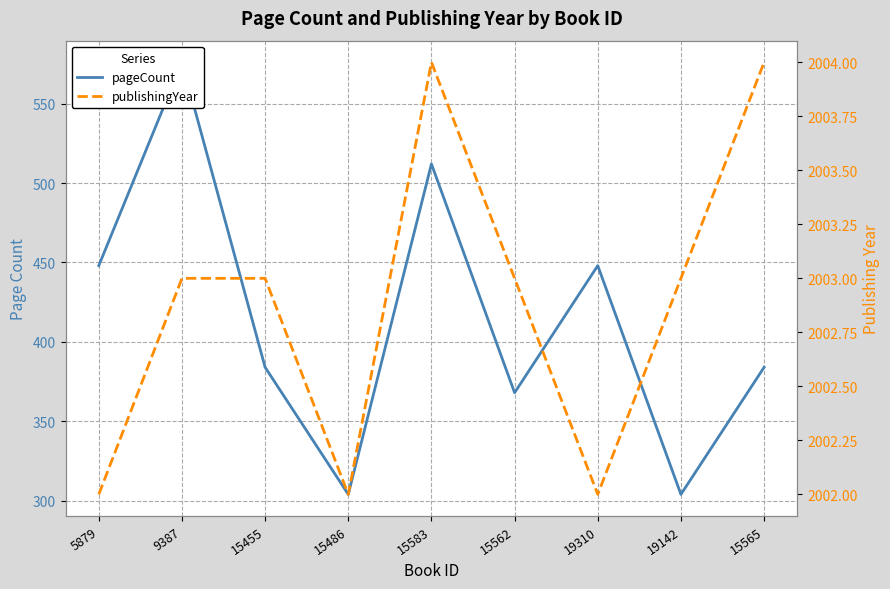

Rank the series by their average value, from lowest to highest.

pageCount, publishingYear